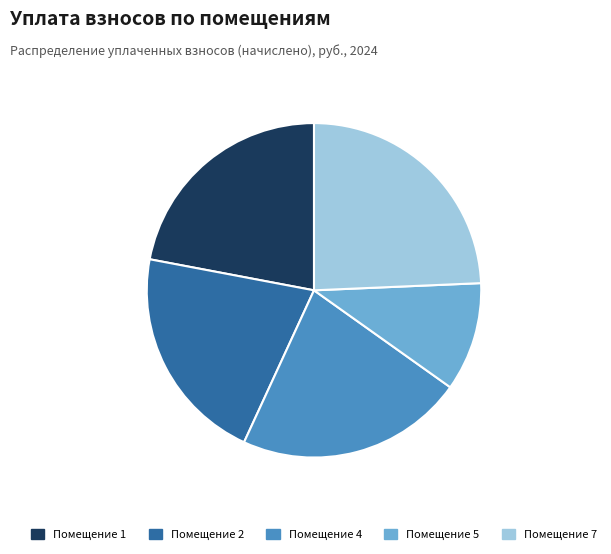

Count the number of slices in the pie.

5